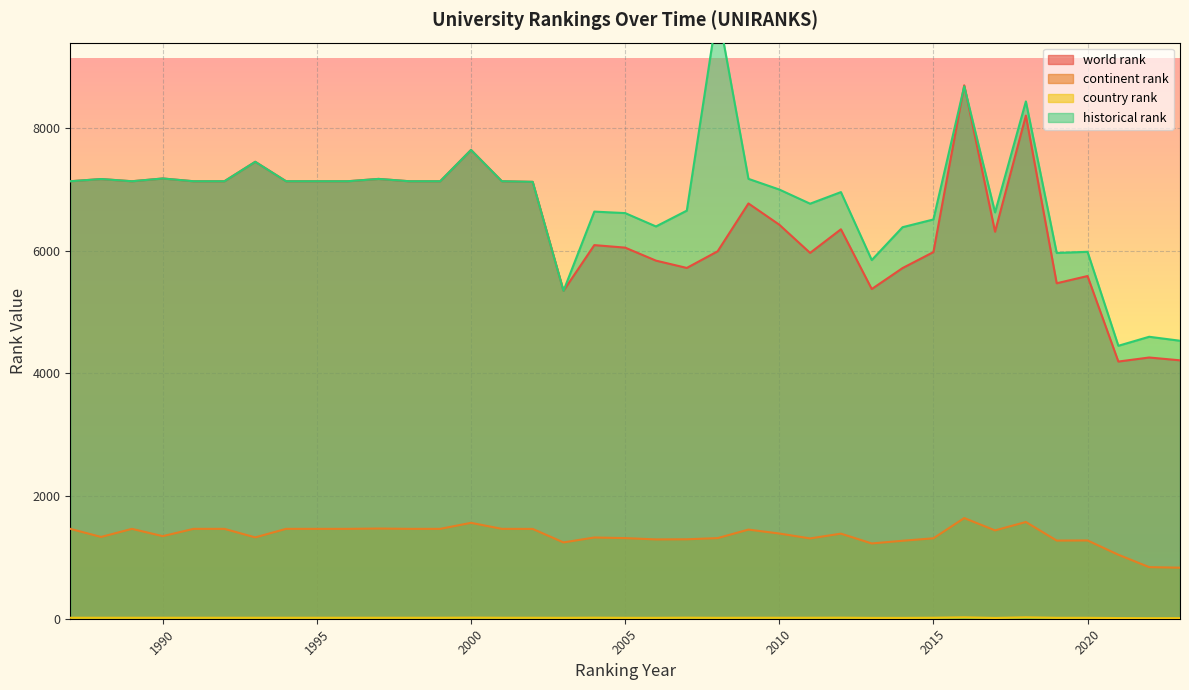

What is the spread (max minus min) of values at 1993?

7432